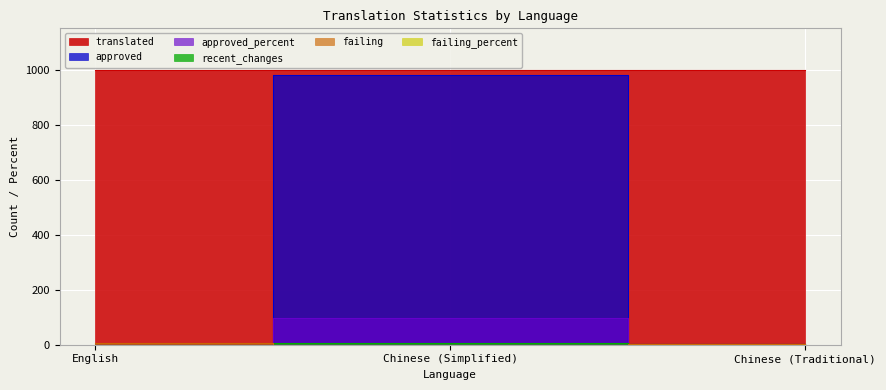

What is the difference between the approved values at Chinese (Simplified) and Chinese (Traditional)?

981.0